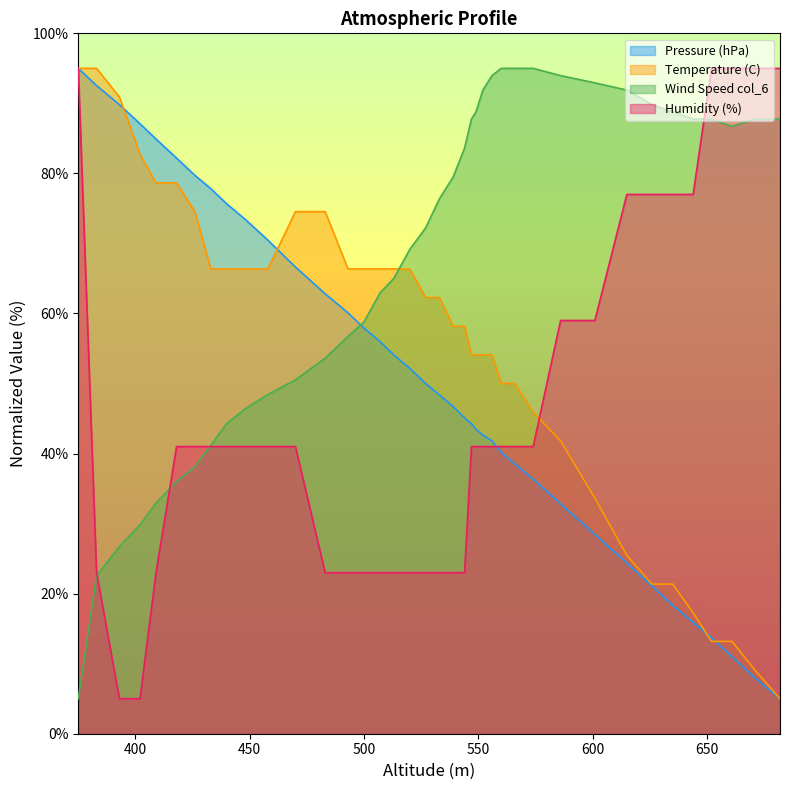

What is the maximum value shown in the chart?

95.0